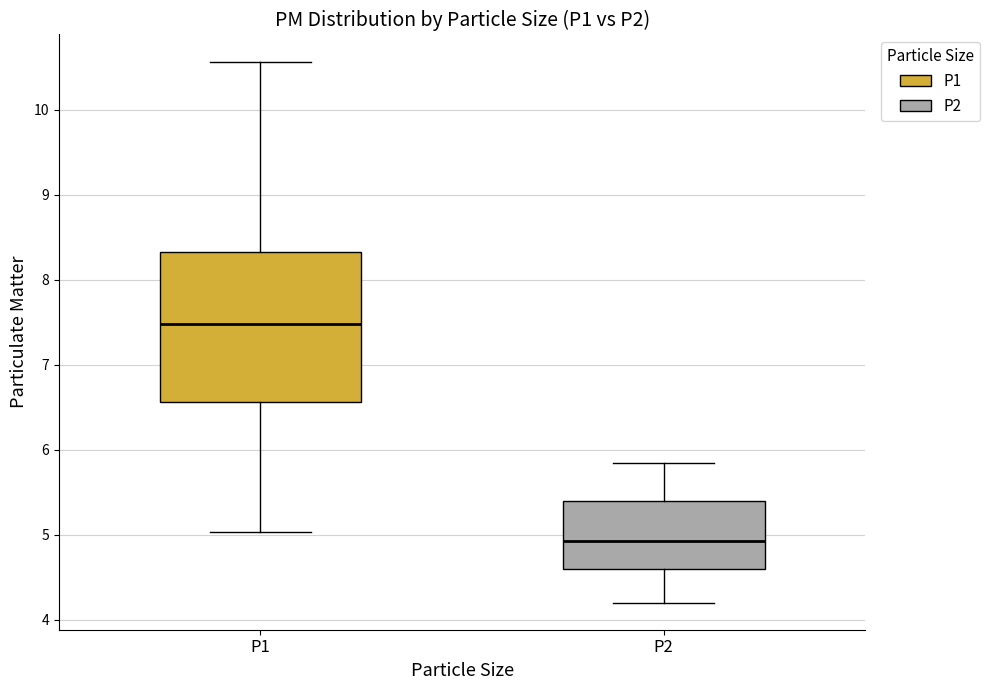

Reading left to right, transcribe this box plot: for each box, give where its median line is, the range the box spans, and where its two whiskers end, as read against the y-axis. The values are not printed on the chart, so give them approximately, as read against the axis.

P1: median 7.5, box 6.6 to 8.3, whiskers 5.0 to 10.6
P2: median 4.9, box 4.6 to 5.4, whiskers 4.2 to 5.9